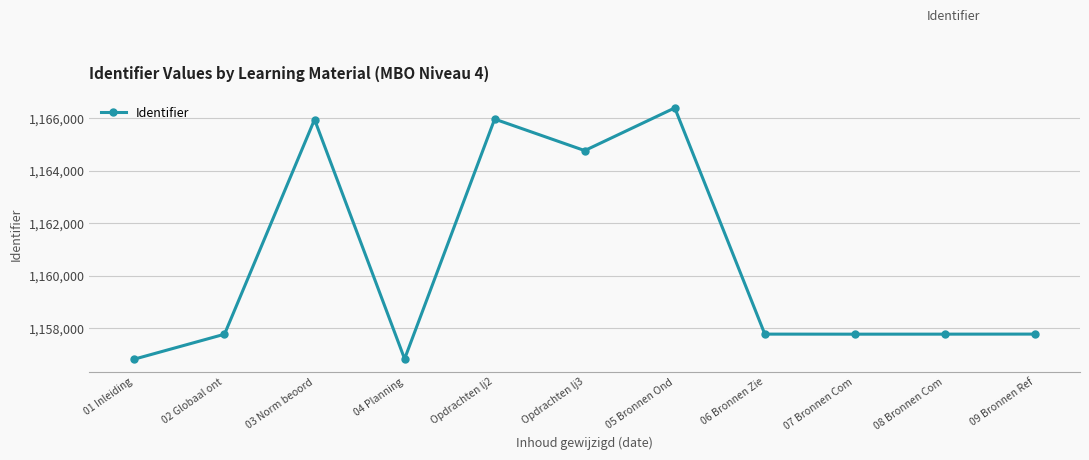

At which label does the data first exceed 1157766?

03 Norm beoord